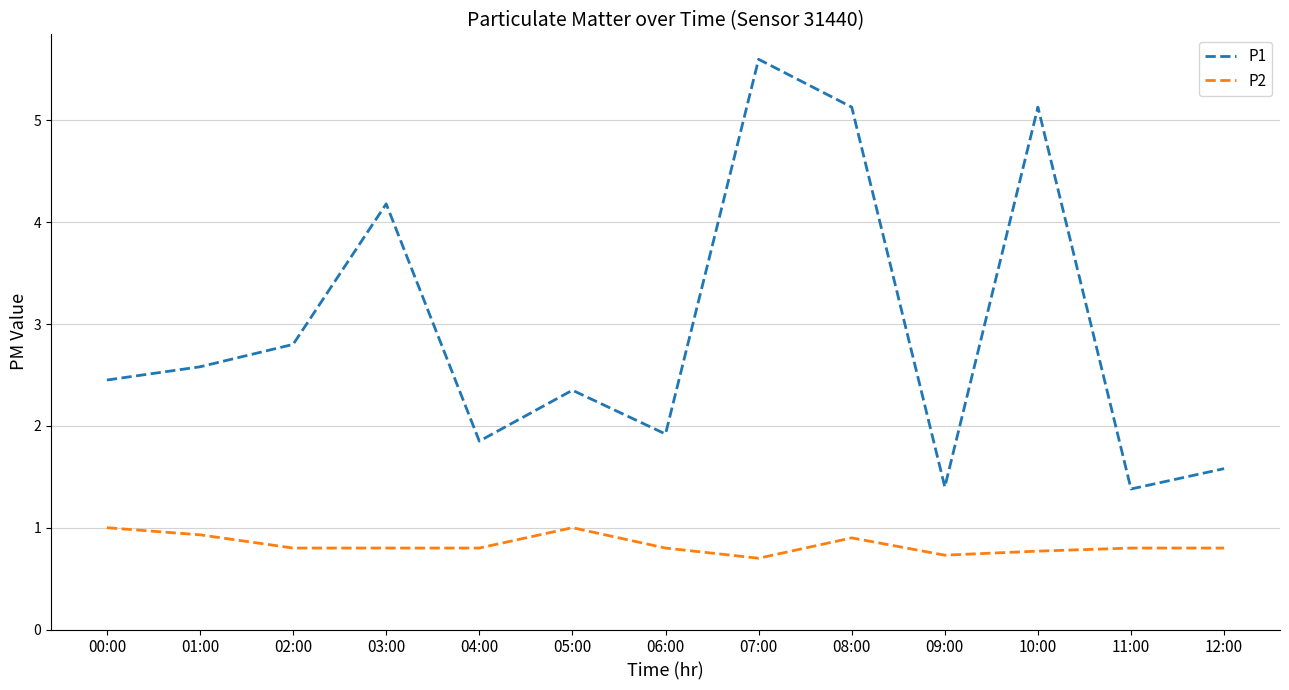

Reading left to right, extract all data points from this chart.

P1: 00:00=2.5	01:00=2.6	02:00=2.8	03:00=4.2	04:00=1.9	05:00=2.4	06:00=1.9	07:00=5.6	08:00=5.1	09:00=1.4	10:00=5.1	11:00=1.4	12:00=1.6
P2: 00:00=1.0	01:00=0.9	02:00=0.8	03:00=0.8	04:00=0.8	05:00=1.0	06:00=0.8	07:00=0.7	08:00=0.9	09:00=0.7	10:00=0.8	11:00=0.8	12:00=0.8